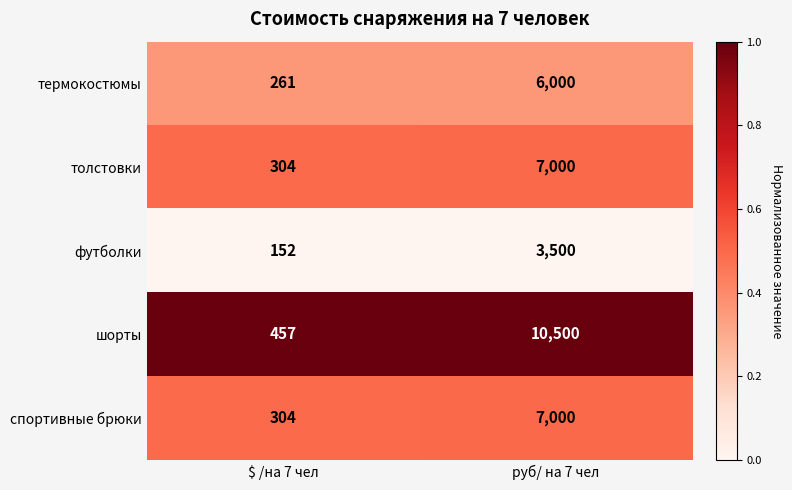

What is the total value across all series at $ /на 7 чел?

1478